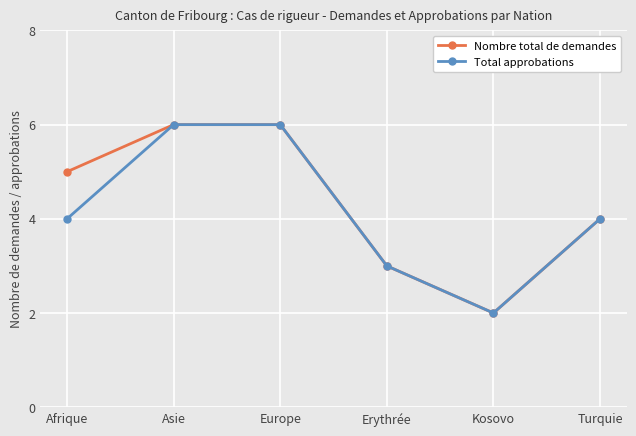

The Total approbations series shows 6 at Europe. True or false?

True